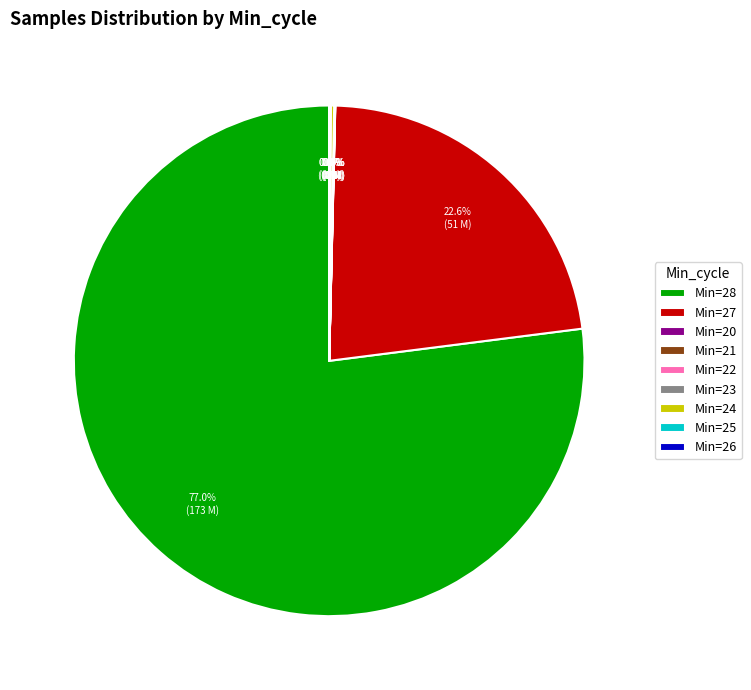

How much of the chart is everything except Min=27?

77.4%